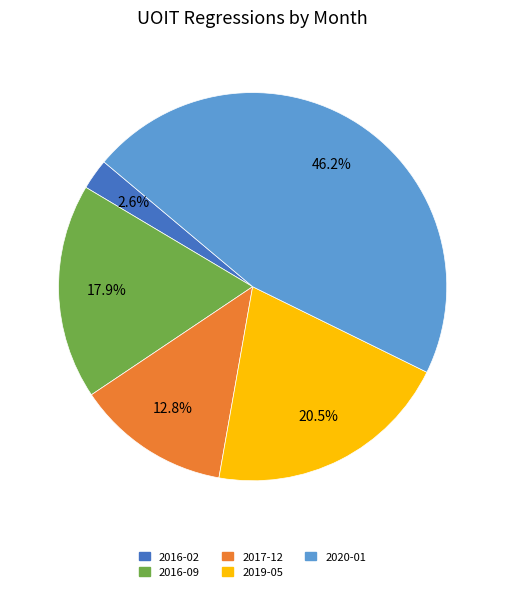

What percentage is the 2017-12 slice, to the nearest percent?

13%